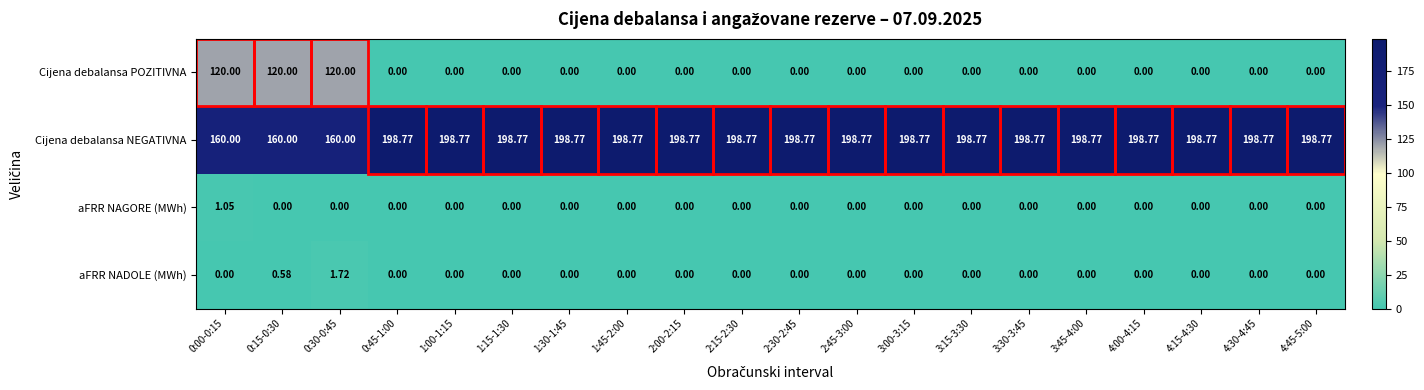

Which series has the largest total across all categories?

Cijena debalansa NEGATIVNA